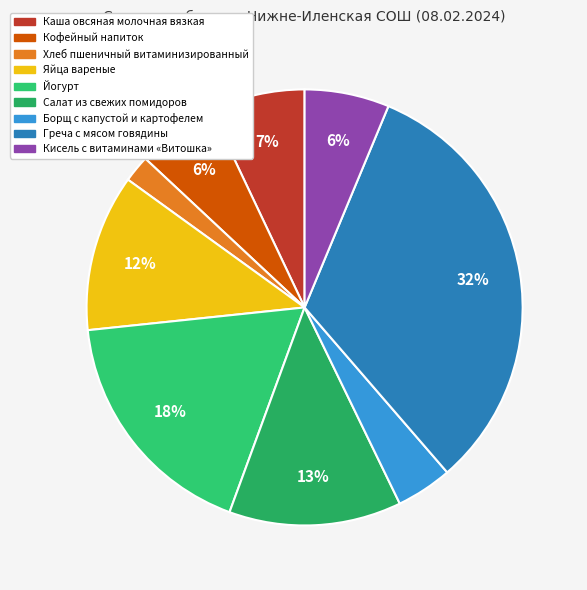

What percentage do Яйца вареные and Кофейный напиток together represent?

17.6%